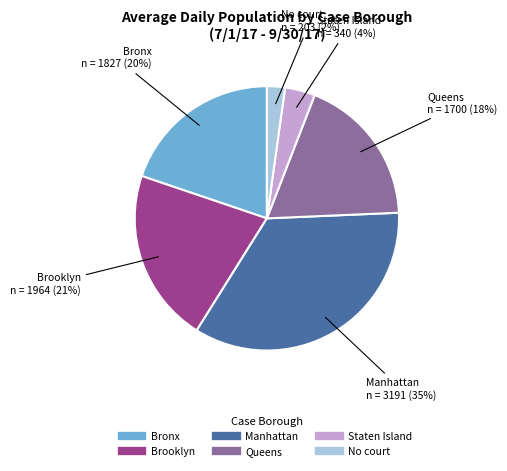

Is the sum of Manhattan and Brooklyn greater than half?

Yes